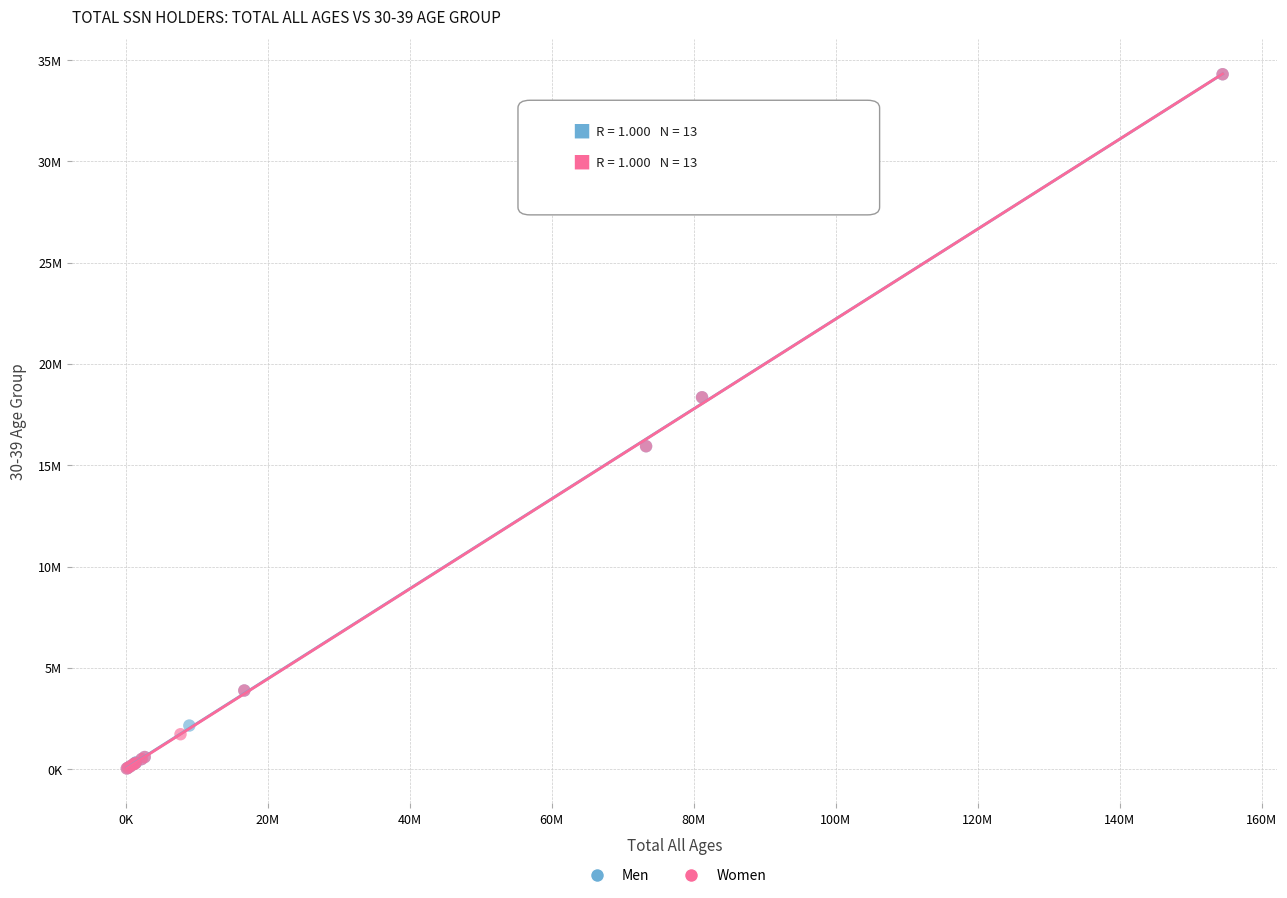

What are all the series names shown in the legend?

Men, Women